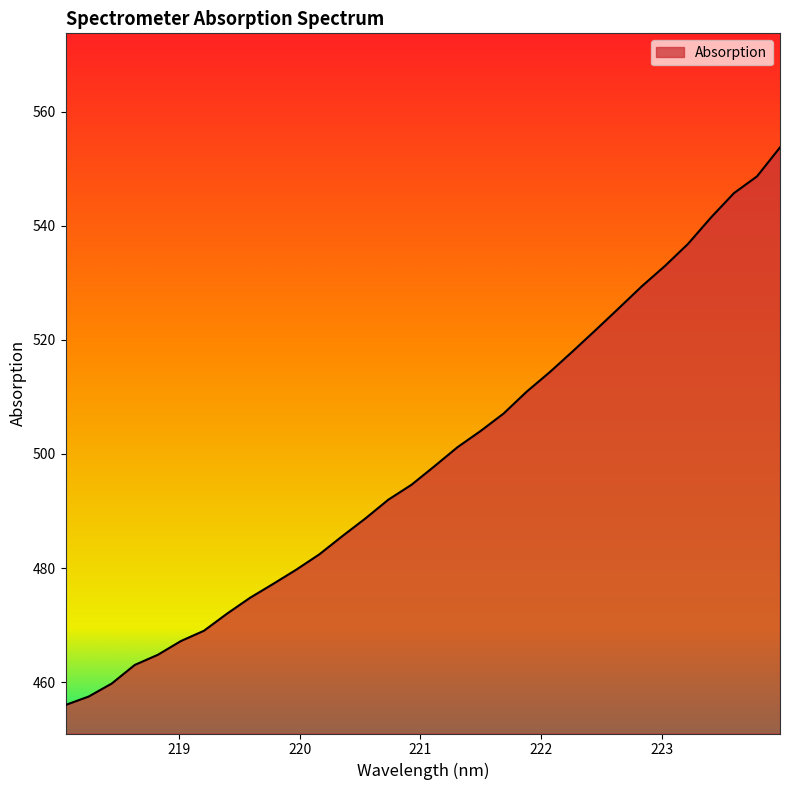

What is the greatest value displayed?

553.7